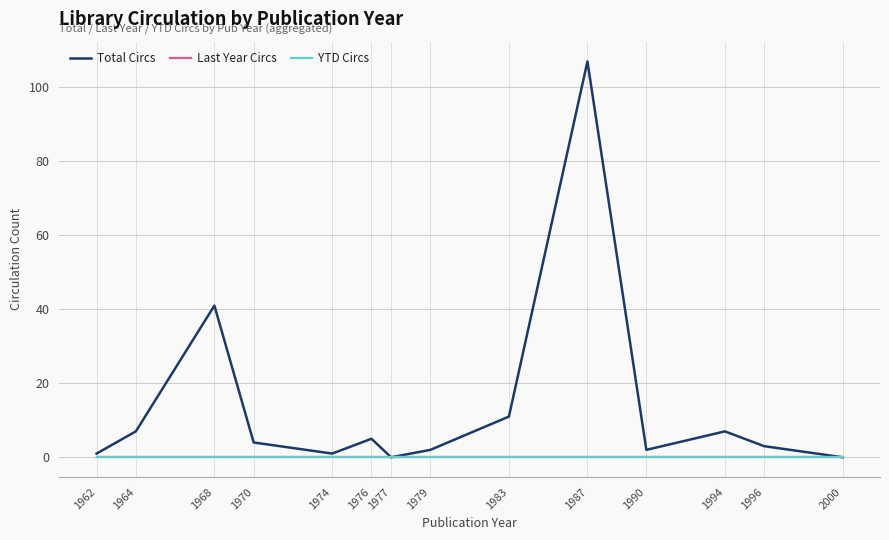

Does the chart display data point markers on the line(s)?

No